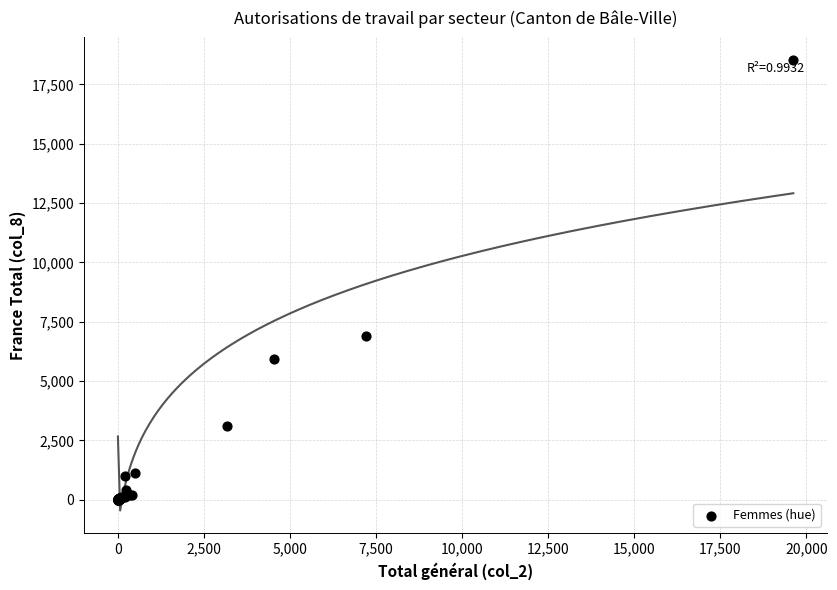

What Y value in the scatter plot is closest to 9268?

6915